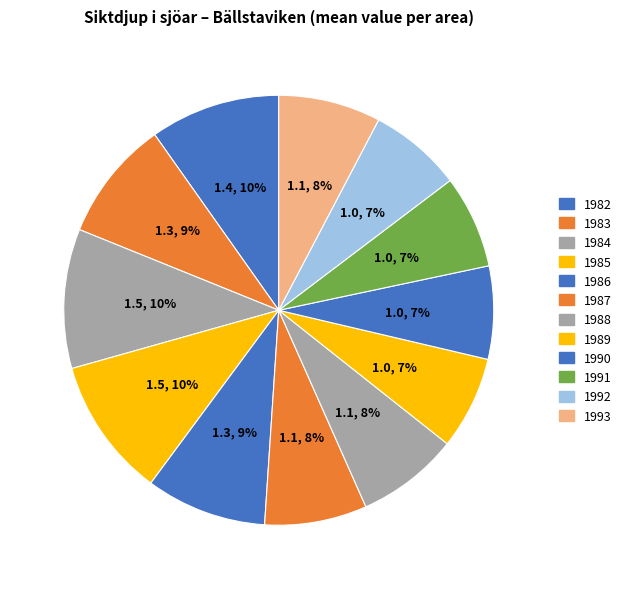

Rank the categories by value from lowest to highest.

Bällstaviken 1989, Bällstaviken 1990, Bällstaviken 1991, Bällstaviken 1992, Bällstaviken 1987, Bällstaviken 1988, Bällstaviken 1993, Bällstaviken 1983, Bällstaviken 1986, Bällstaviken 1982, Bällstaviken 1984, Bällstaviken 1985